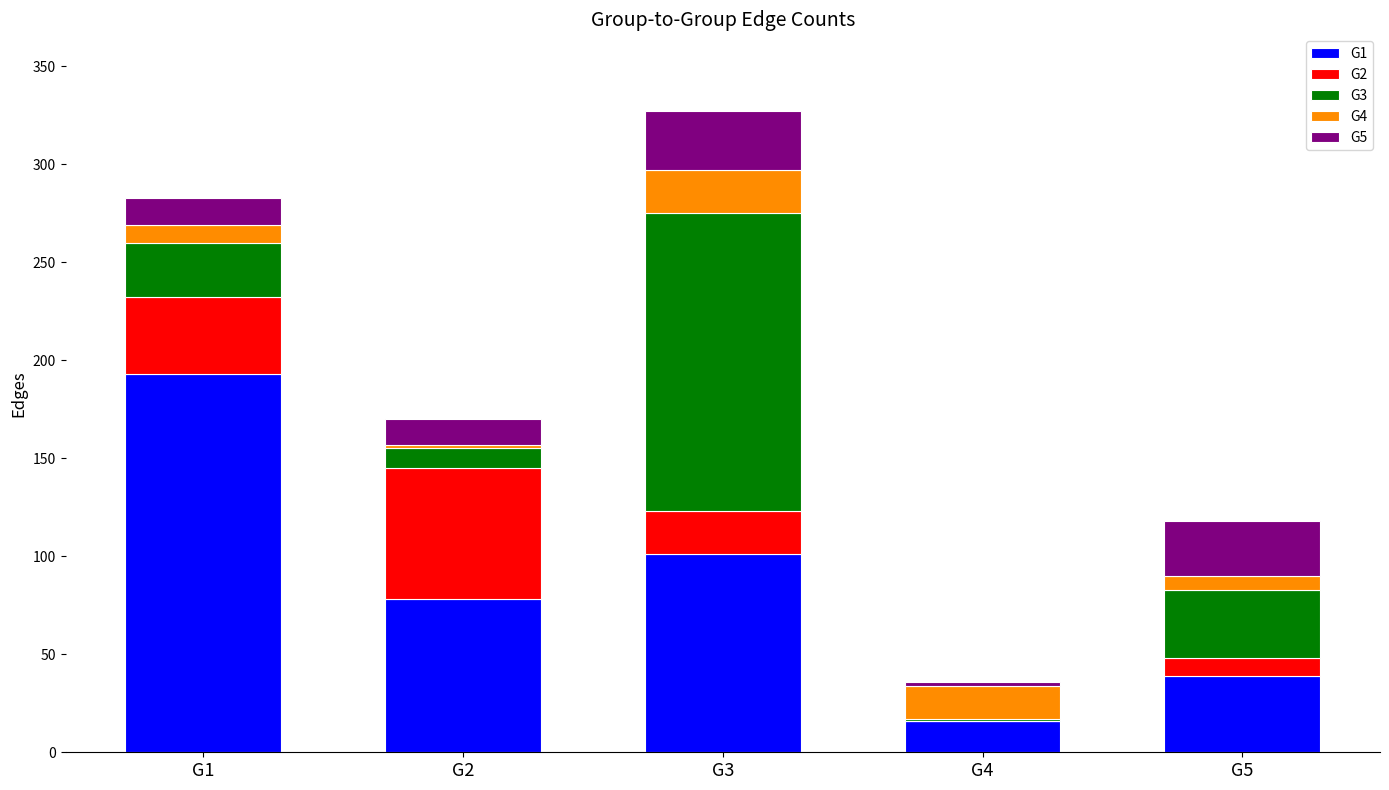

What is the average value of the G1 series?

85